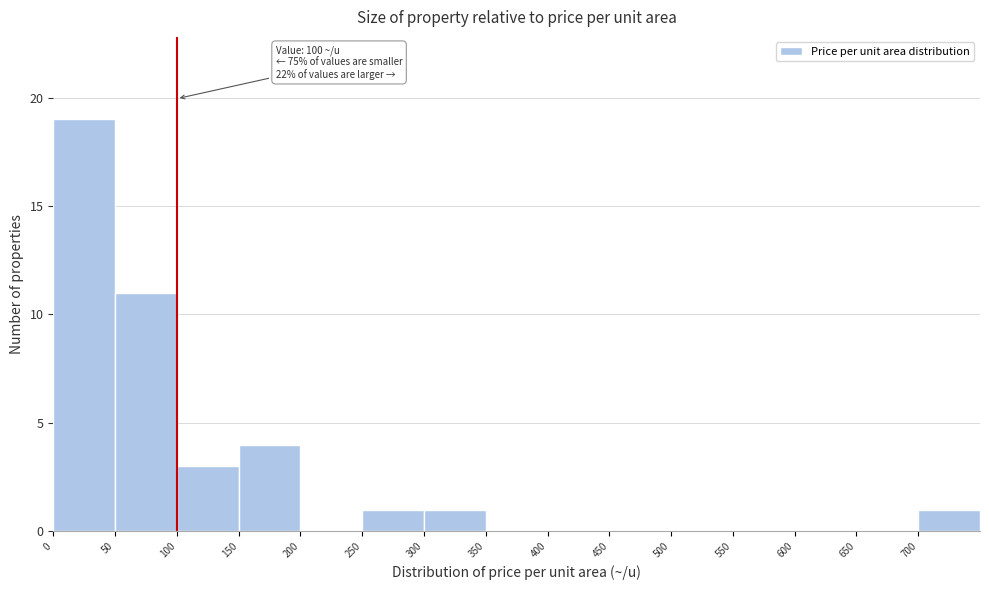

Which range on the x-axis has the tallest bar?

0 to 50